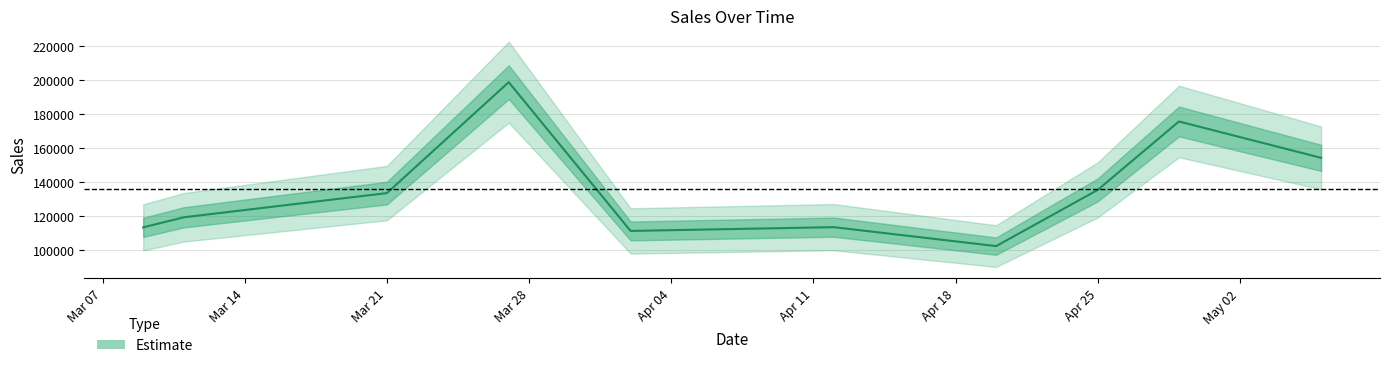

Reading left to right, extract all data points from this chart.

113222	119137	133382	198646	111117	113344	102193	135263	175527	154123